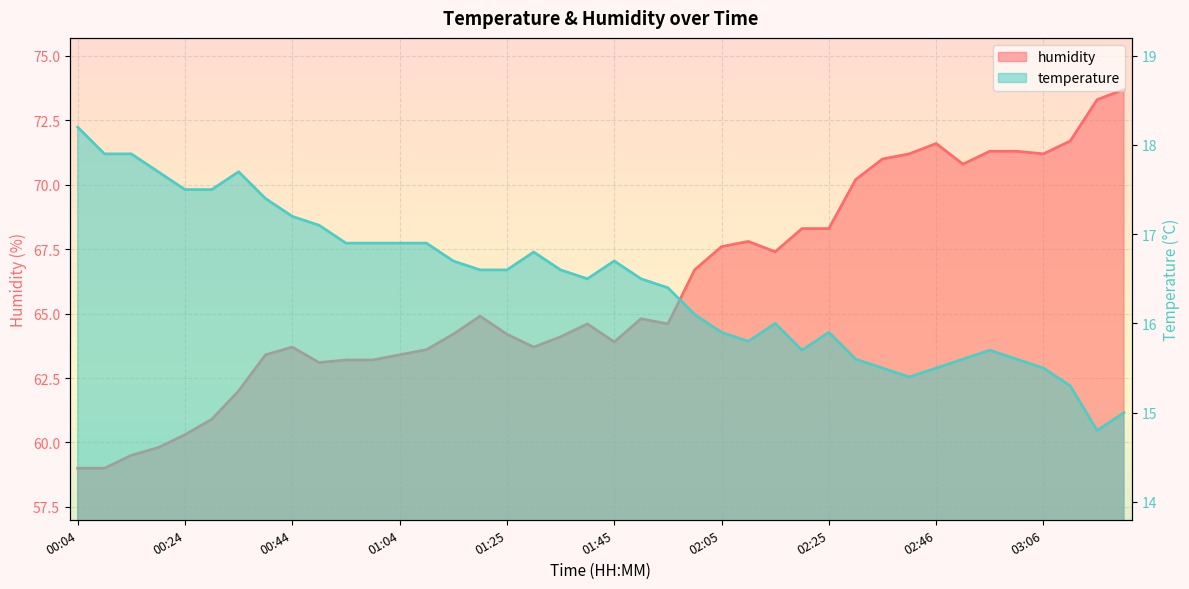

What is the maximum value shown in the chart?

73.7